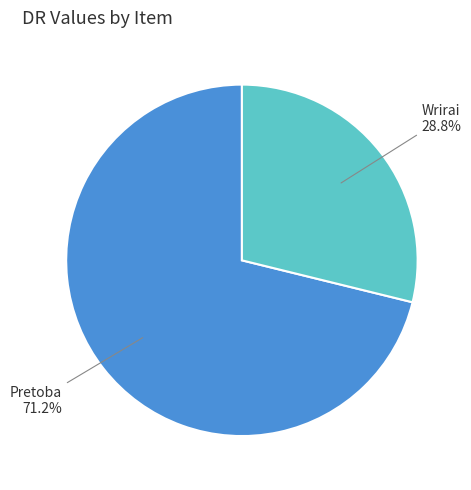

Does Pretoba account for over 50% of the chart?

Yes